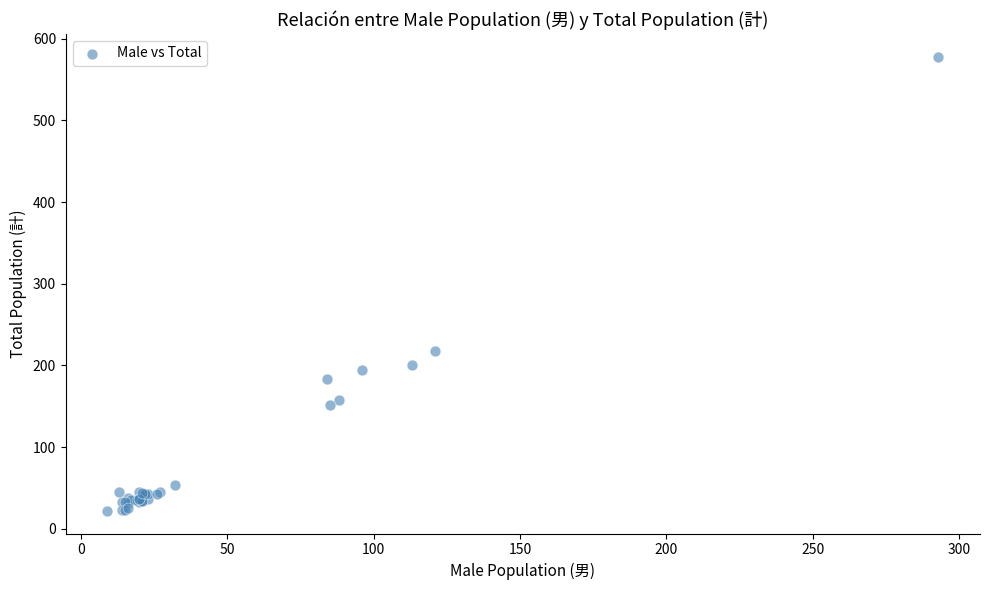

What Y value in the scatter plot is closest to 300?

218